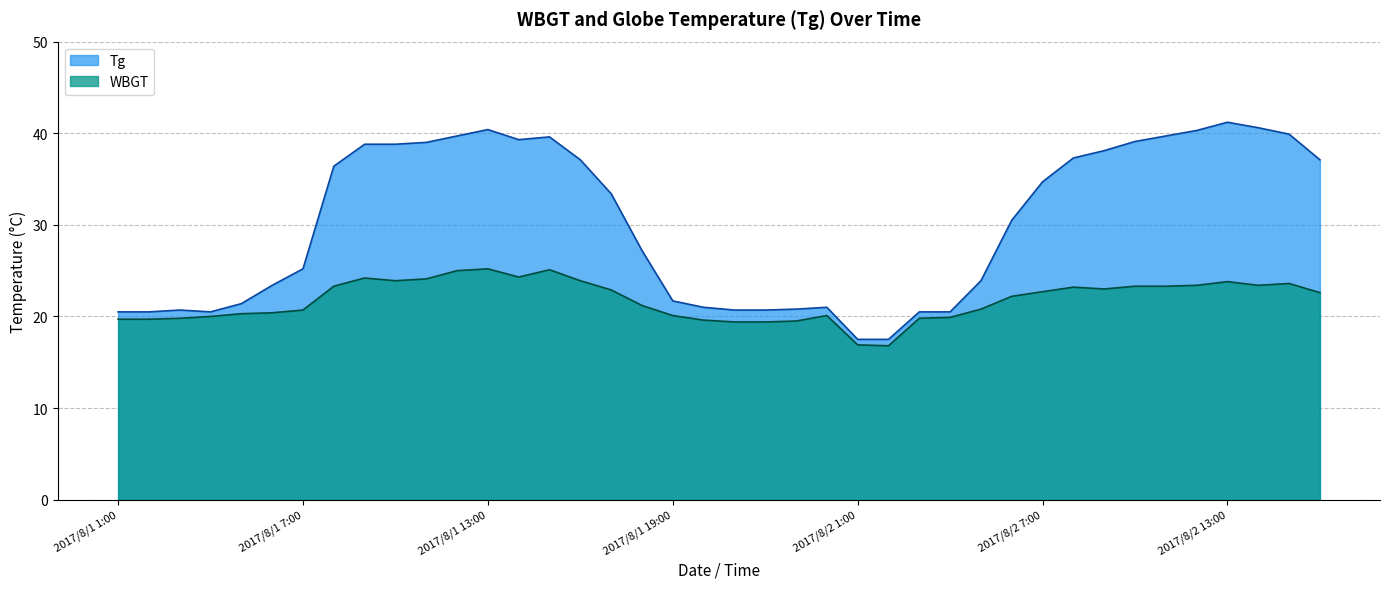

Which series has the widest spread of values?

Tg